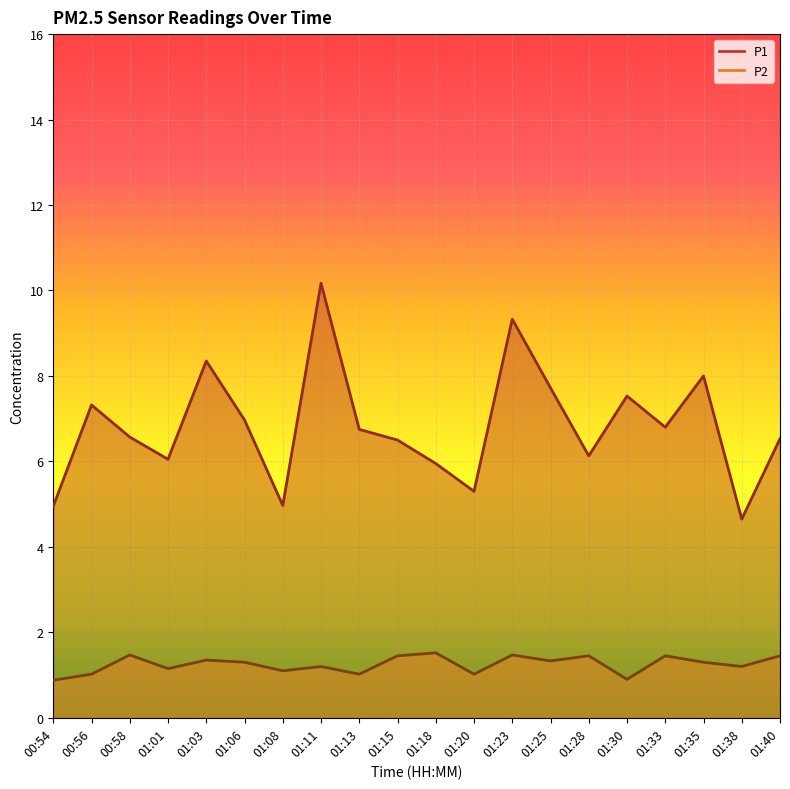

What is the maximum value shown in the chart?

10.2